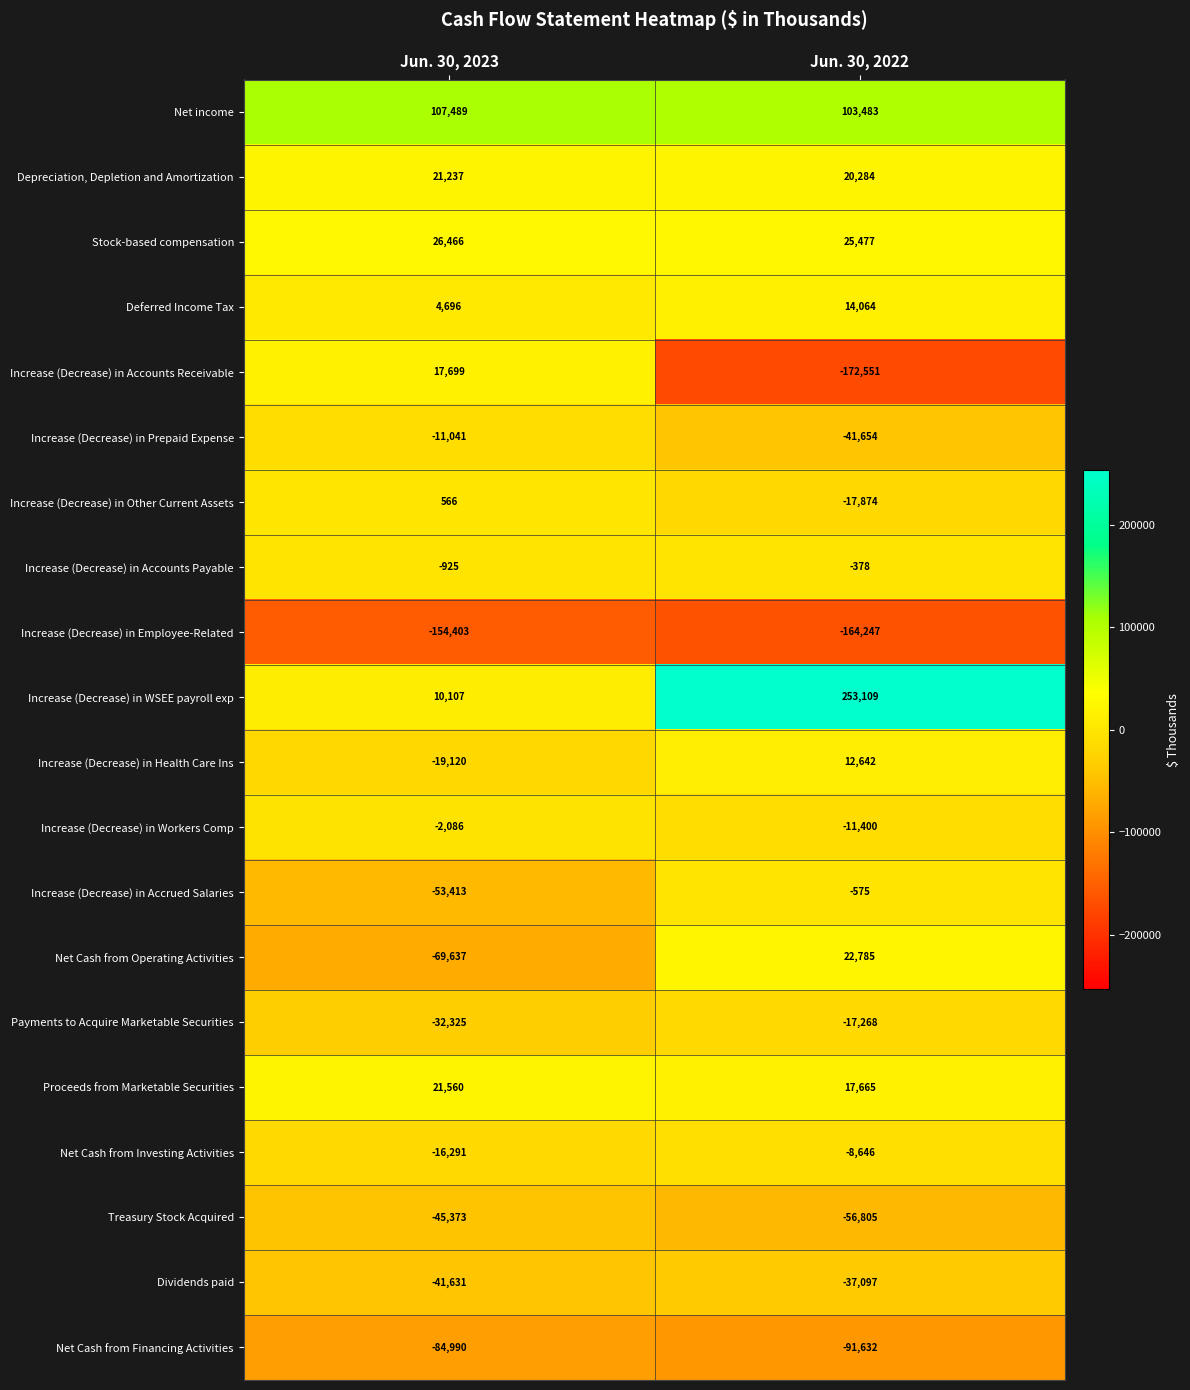

How many series are shown in this chart?

20